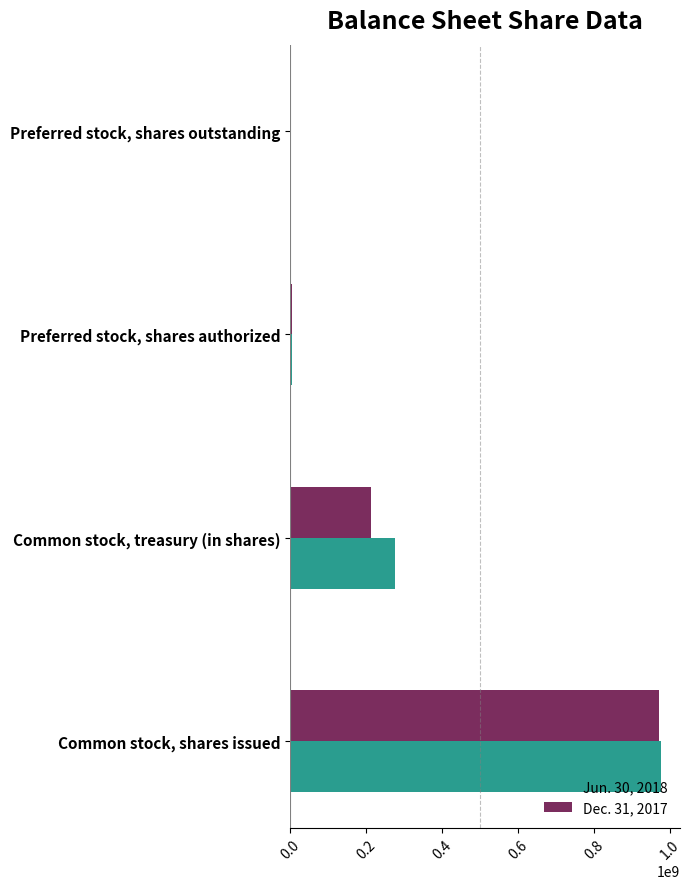

Between Common stock, shares issued and Preferred stock, shares outstanding, which series saw the biggest shift?

Jun. 30, 2018